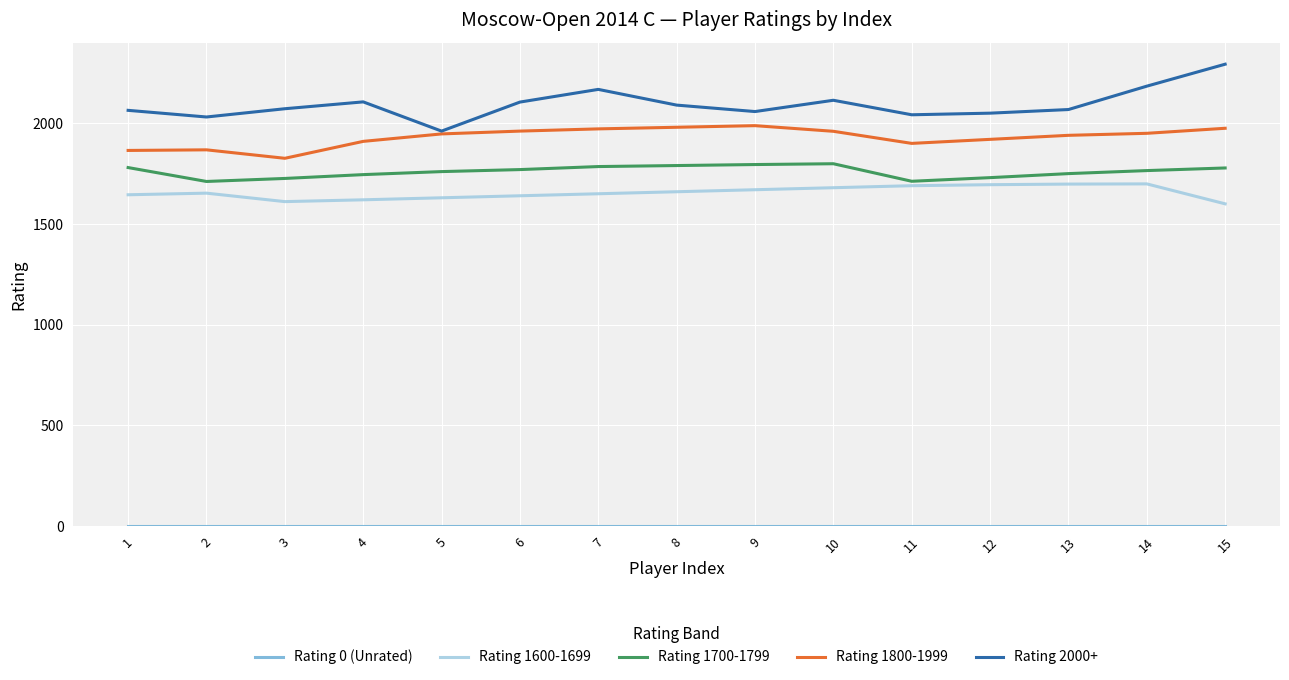

What is the sum of all Rating 2000+ values?

31406